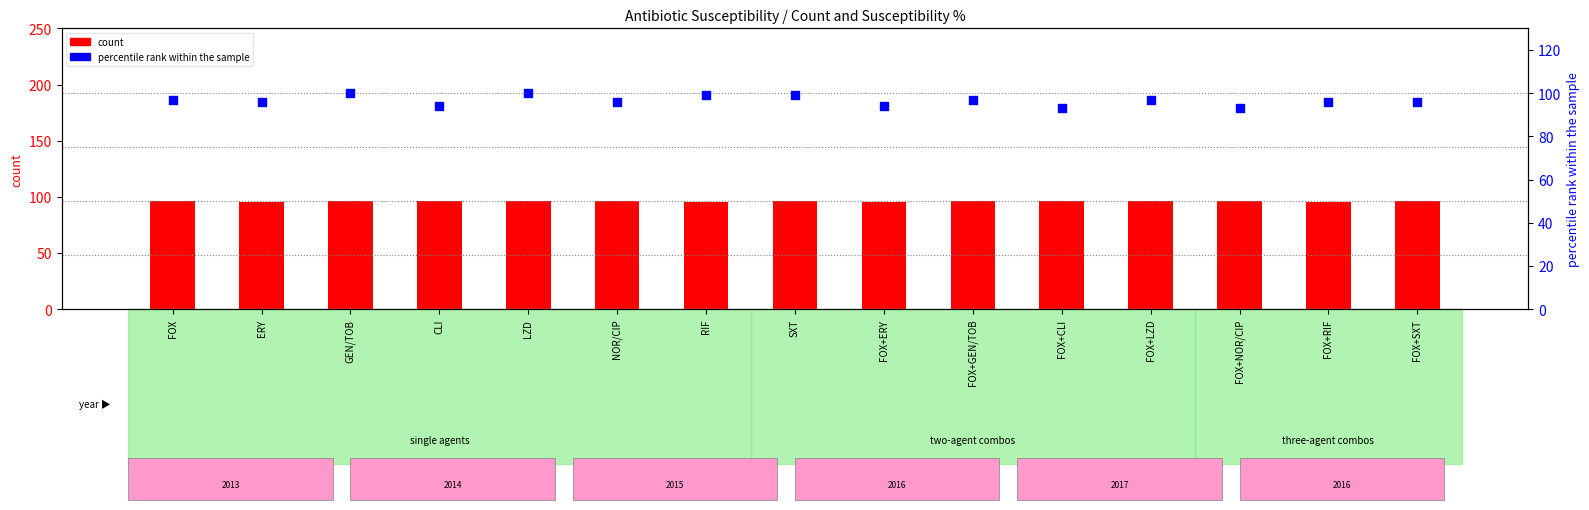

Which series has the largest total across all categories?

percentile rank within the sample